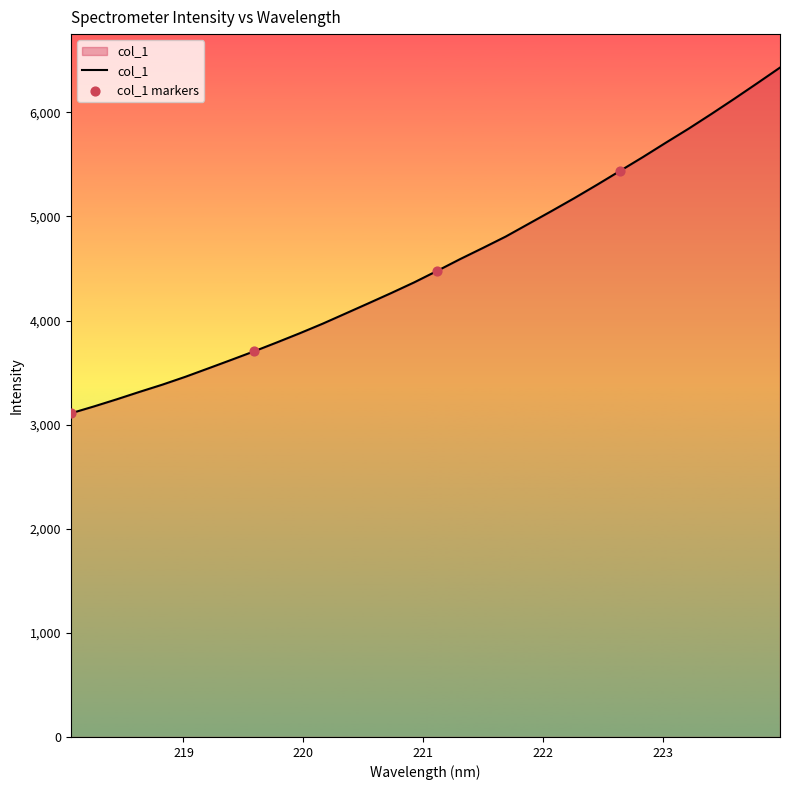

What is the smallest value displayed?

3109.1